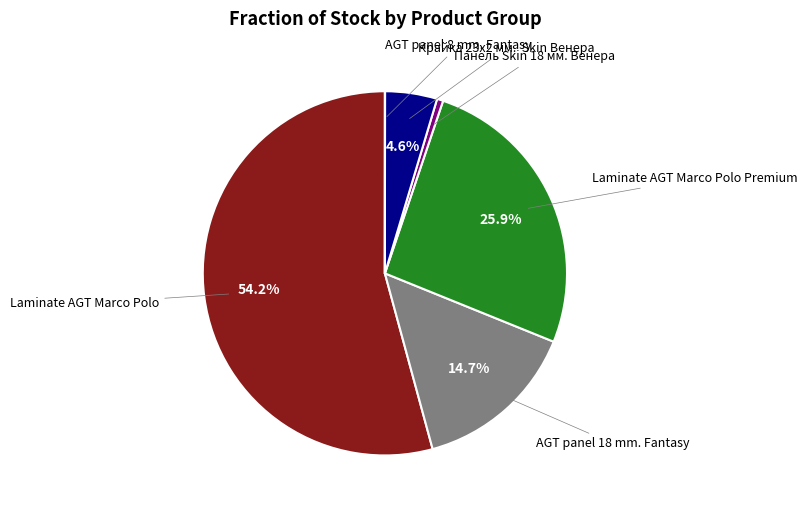

Is there a majority slice in this chart?

Yes